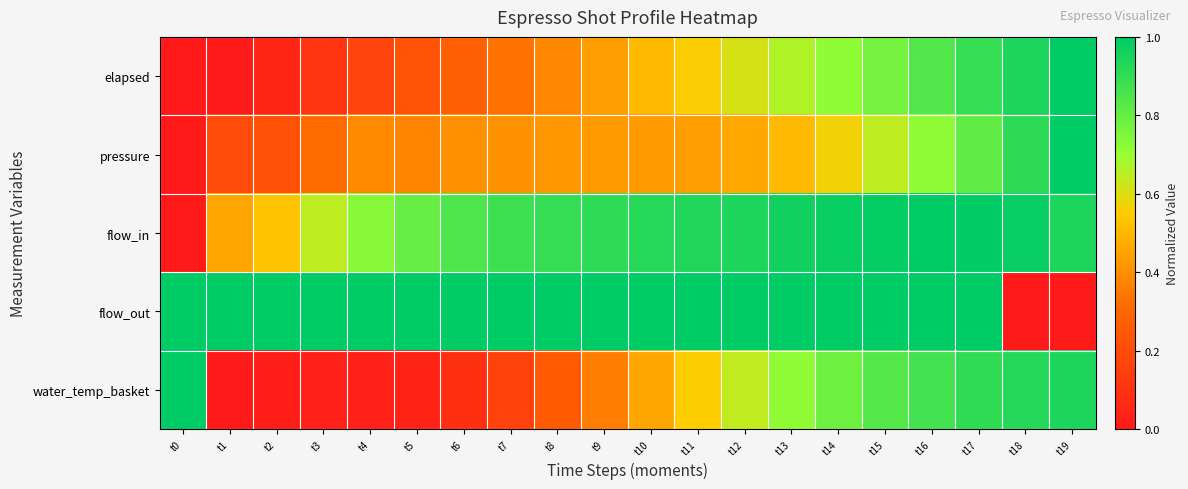

Rank the series by their maximum value, from lowest to highest.

elapsed, pressure, flow_in, flow_out, water_temp_basket